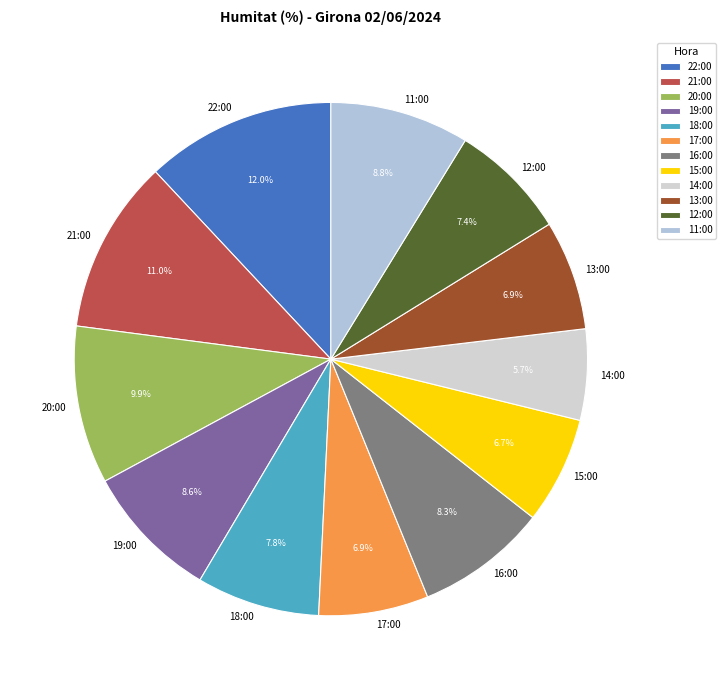

To the nearest percent, what is the difference between the largest and smallest slice percentages?

6%